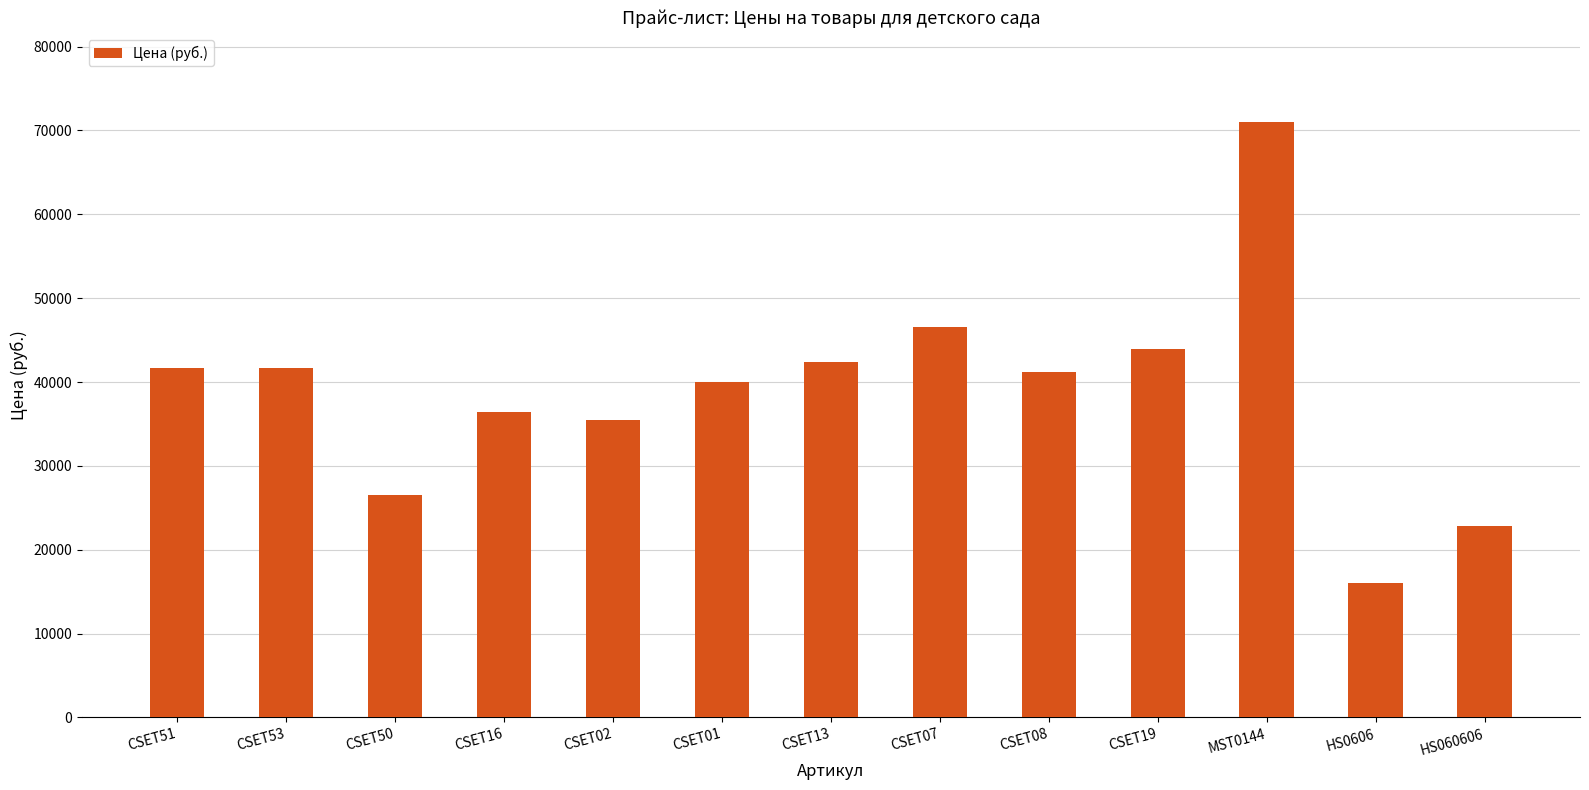

What is the sum of the values at CSET02 and CSET13?

77842